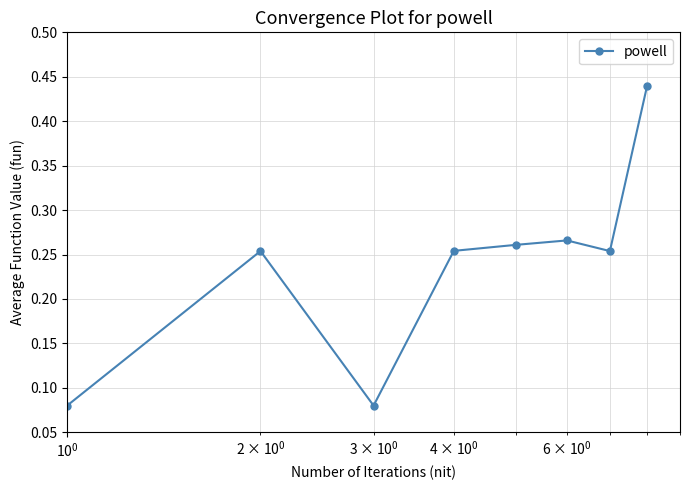

What is the sum of all values?

1.9